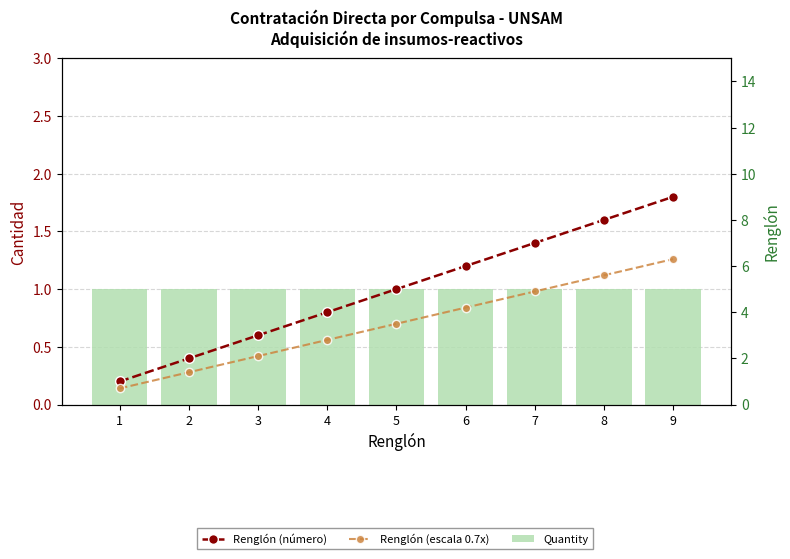

At which label does Renglón (número) first exceed 5?

6